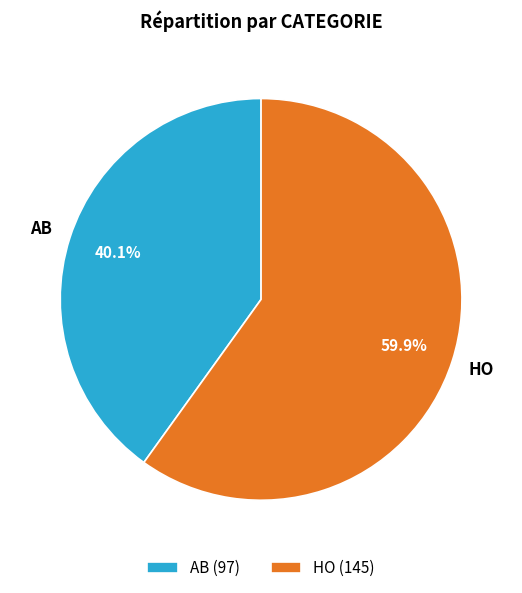

Which category has the smallest portion of the pie?

AB